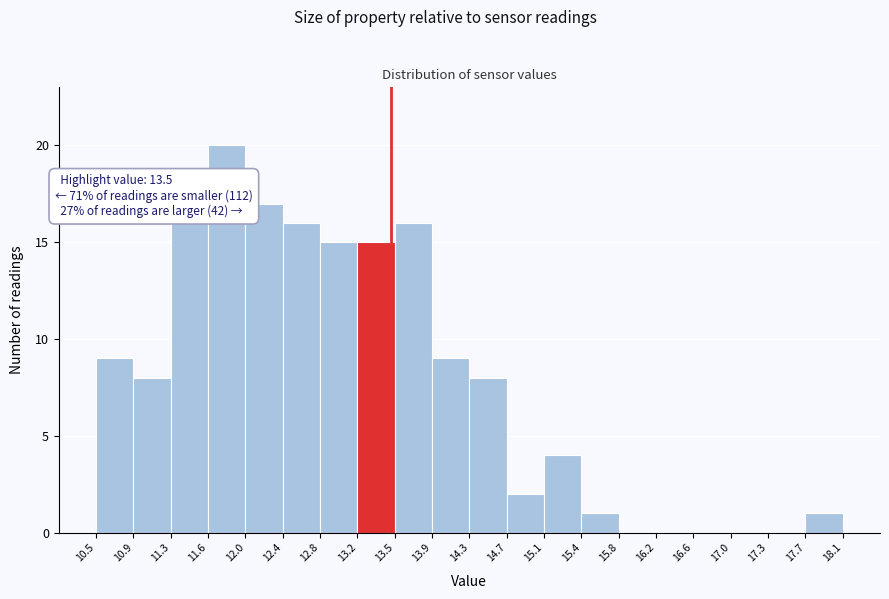

Which range on the x-axis has the tallest bar?

11.6 to 12.0